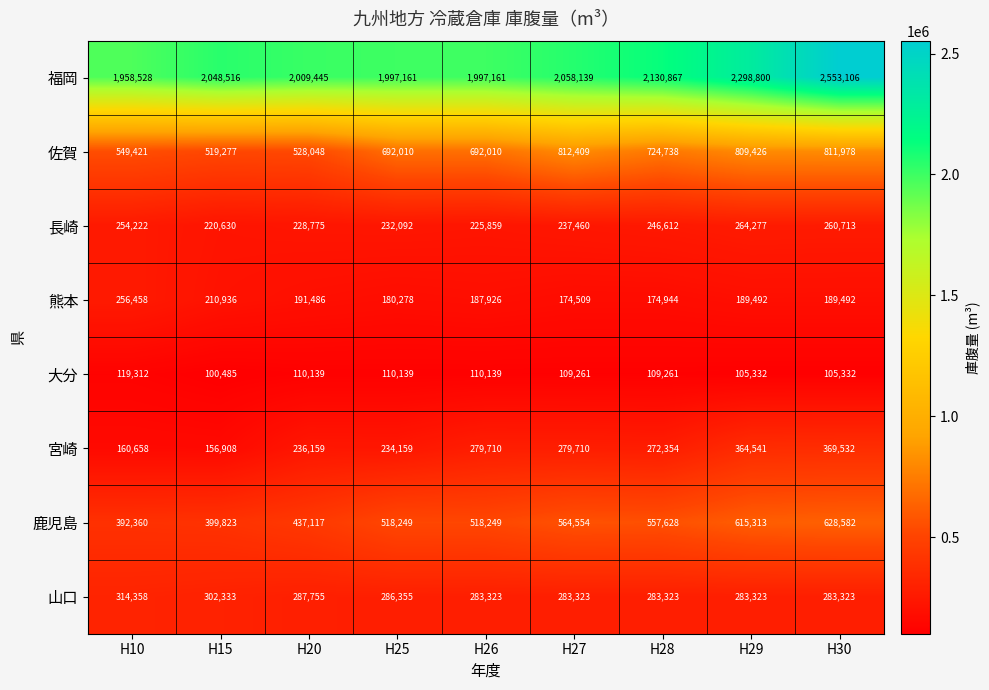

Between H26 and H29, which series saw the biggest shift?

福岡